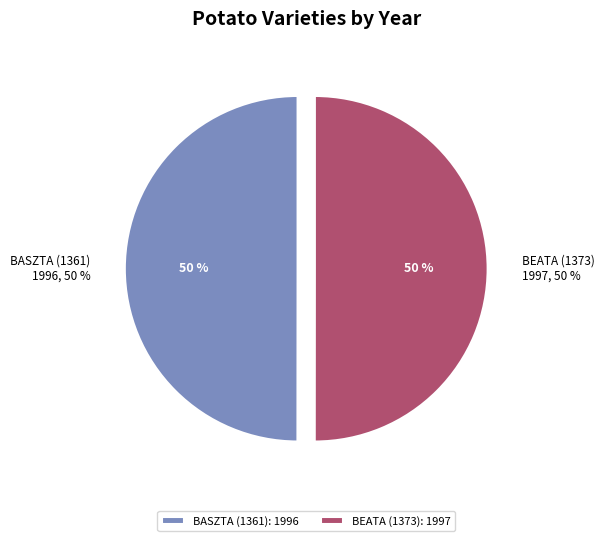

What is the largest slice in the pie chart?

BEATA (1373)